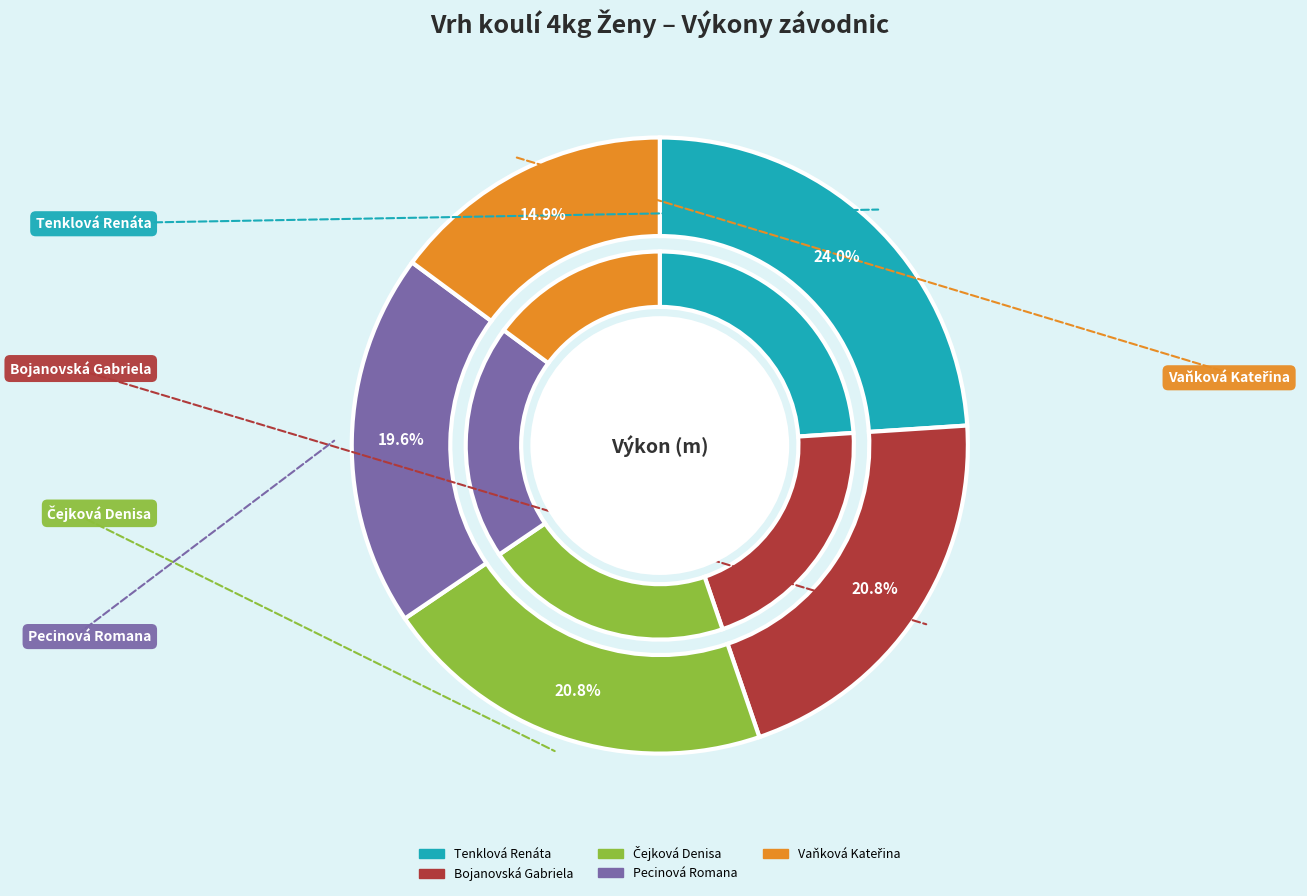

What is the smallest slice in the pie chart?

Vaňková Kateřina